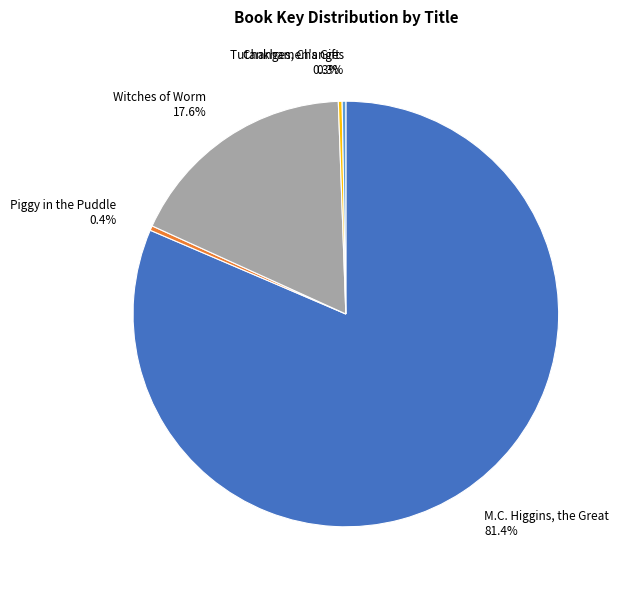

Do Tutankhamen's Gift and Piggy in the Puddle together represent more than half of the pie?

No